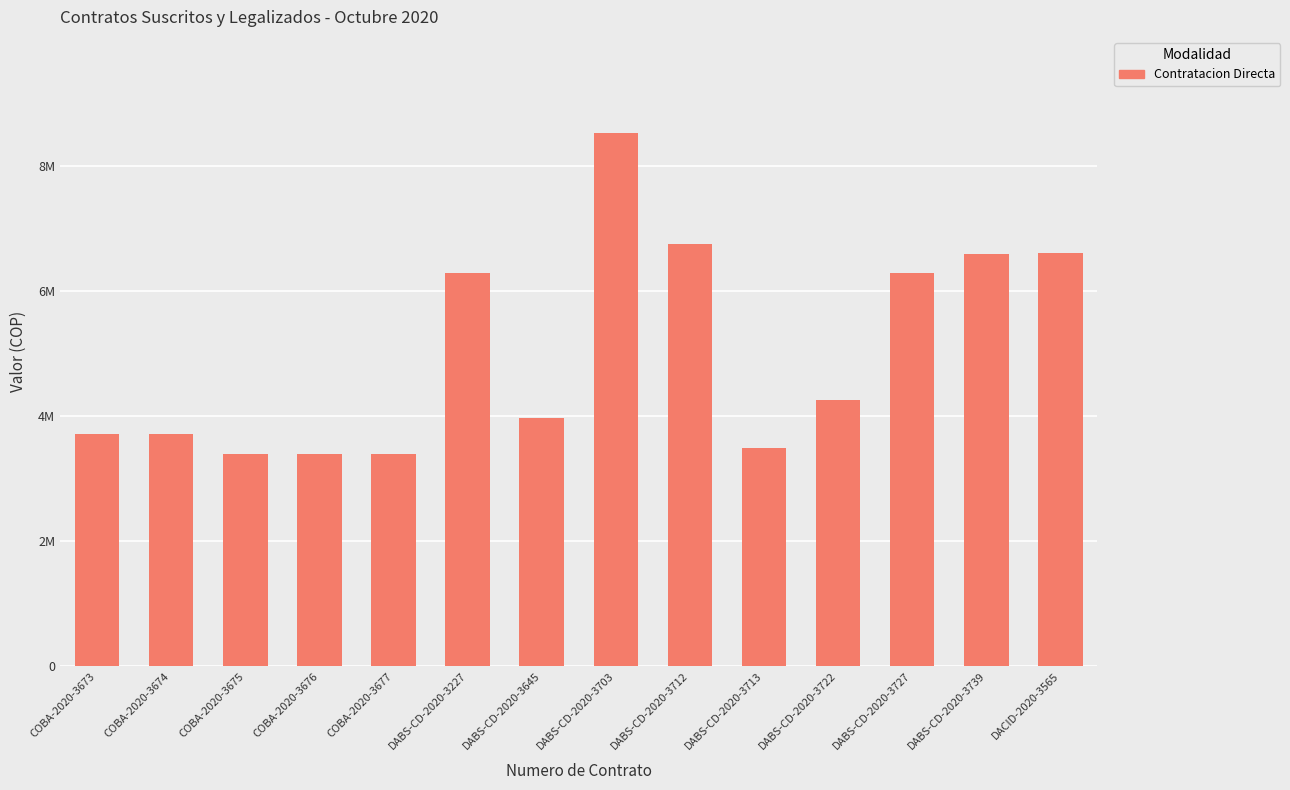

Reading left to right, extract all data points from this chart.

COBA-2020-3673=3710000	COBA-2020-3674=3710000	COBA-2020-3675=3392000	COBA-2020-3676=3392000	COBA-2020-3677=3392000	DABS-CD-2020-3227=6300000	DABS-CD-2020-3645=3966666	DABS-CD-2020-3703=8533333	DABS-CD-2020-3712=6750000	DABS-CD-2020-3713=3500000	DABS-CD-2020-3722=4266666	DABS-CD-2020-3727=6300000	DABS-CD-2020-3739=6600000	DACID-2020-3565=6608000